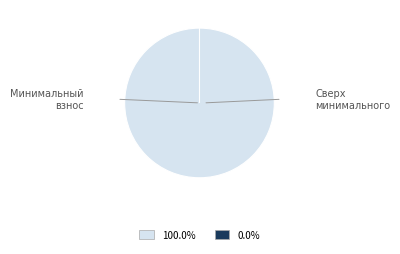

To the nearest percent, what percentage of the pie is за счет минимального взноса?

100%